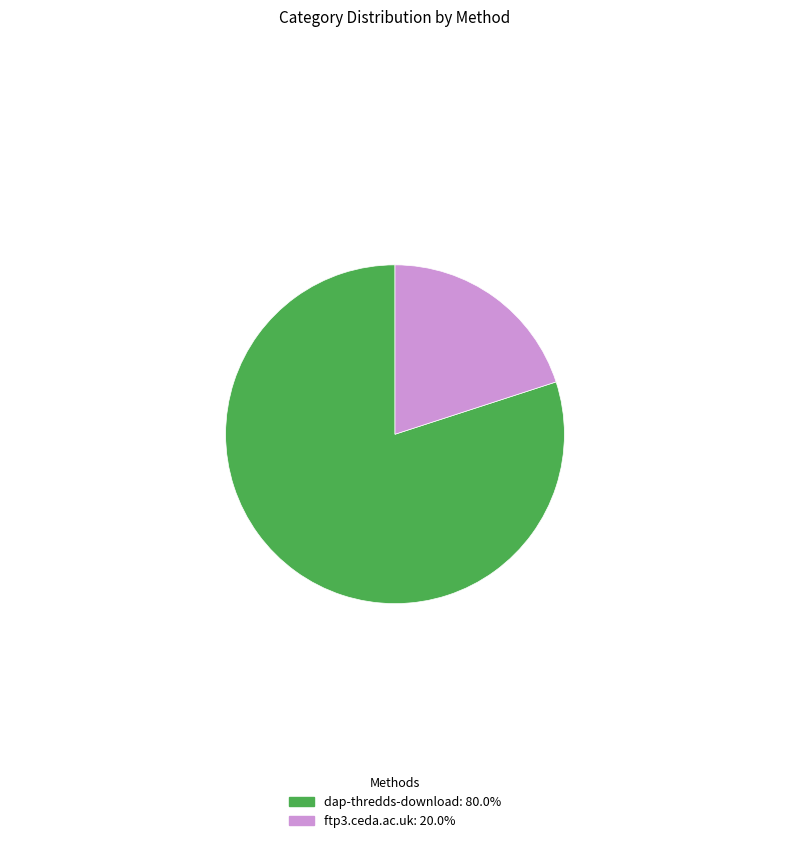

True or false: dap-thredds-download accounts for 71% of the total.

False